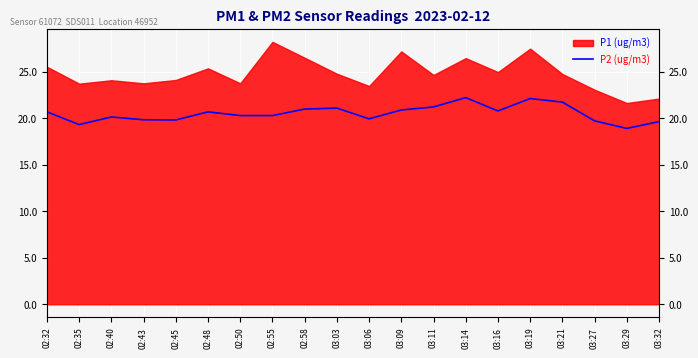

The value at 02:40 is 20.1. True or false?

True